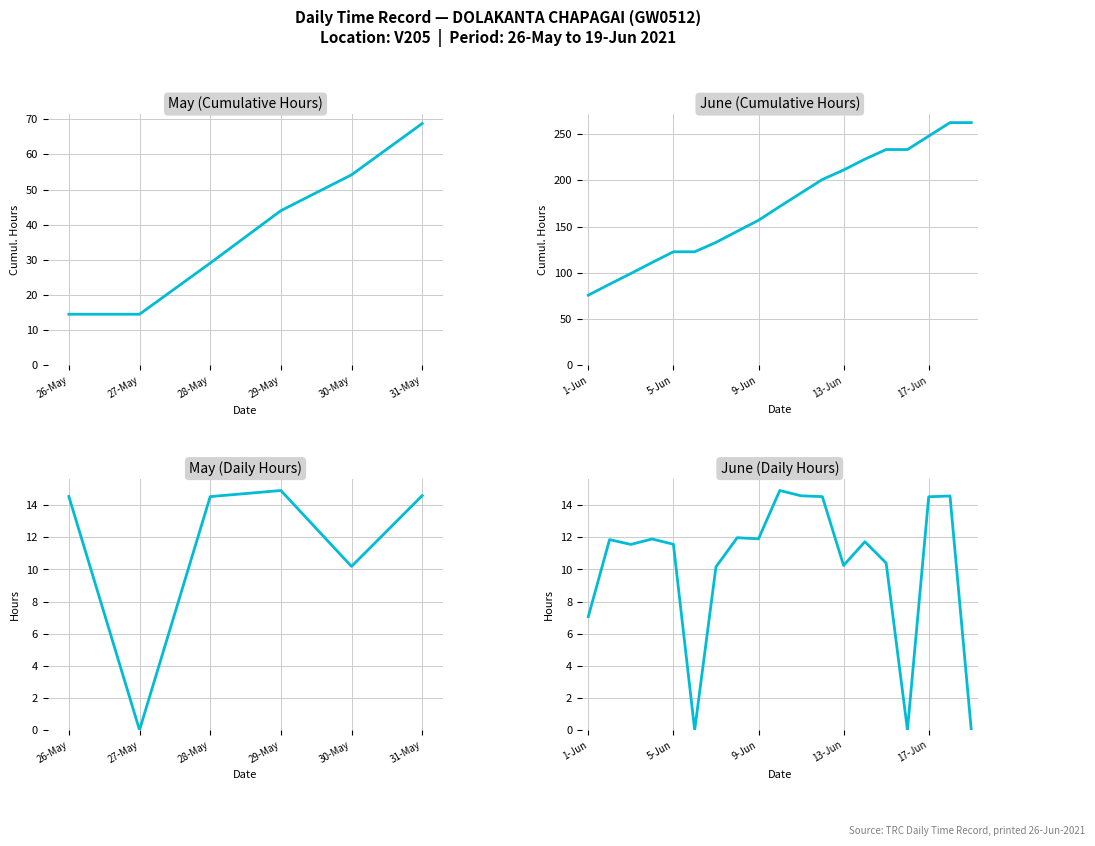

In Hours, how many points are lower than both neighbors (excluding endpoints)?

5